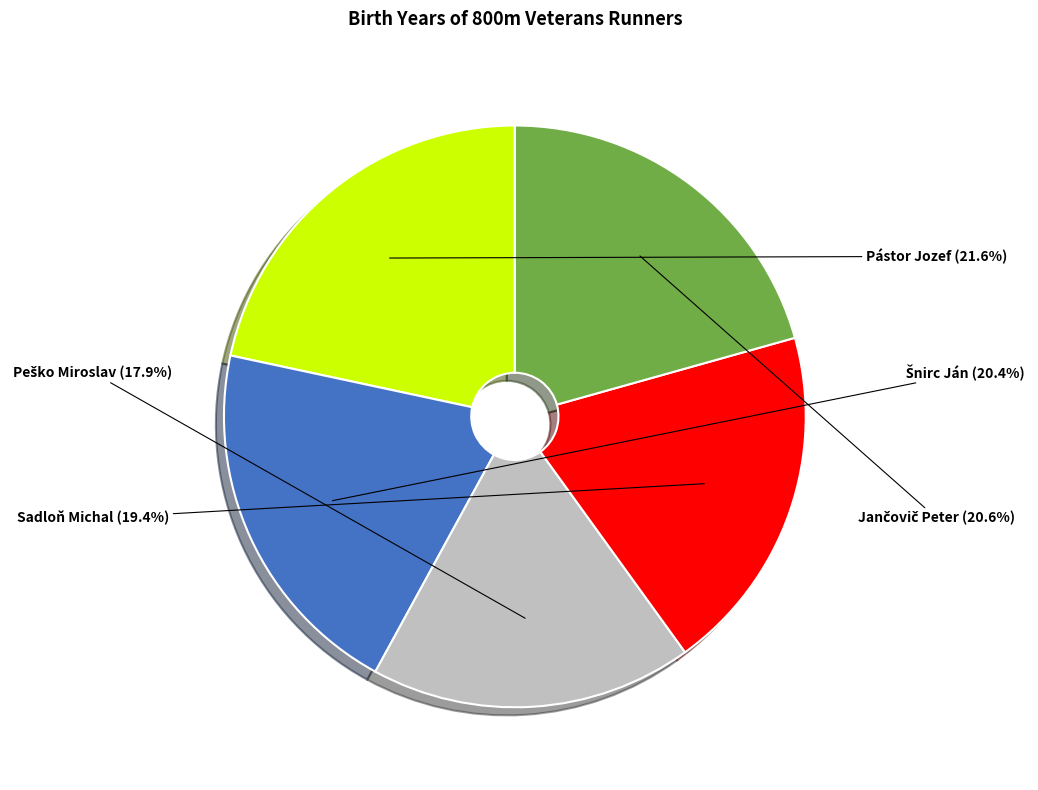

What is the largest slice in the pie chart?

Pástor Jozef